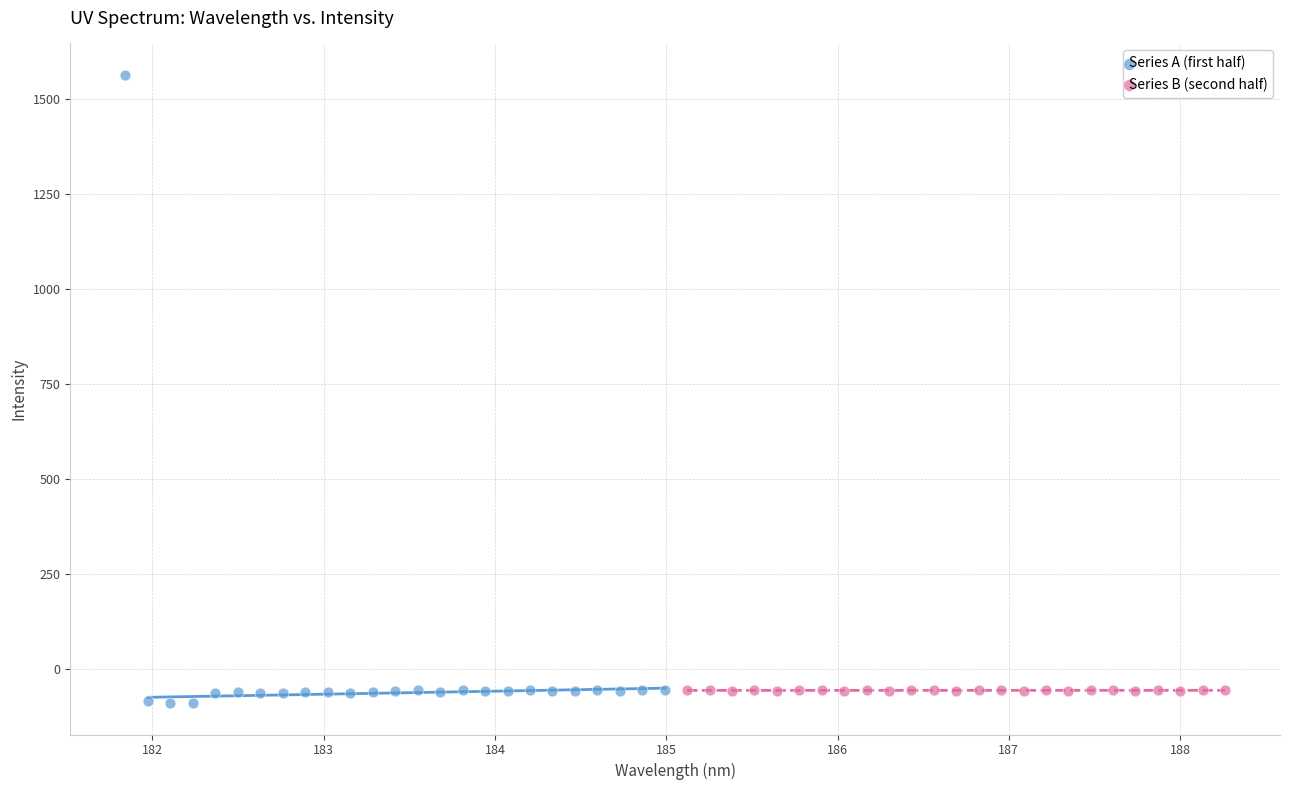

What are all the series names shown in the legend?

Series A (first half), Series B (second half)